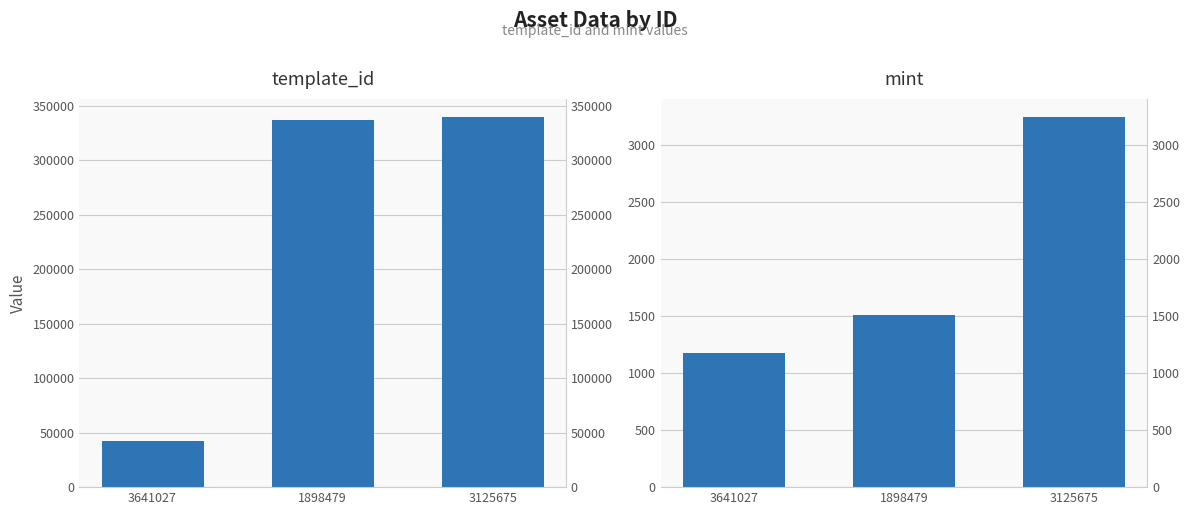

What is the sum of the template_id values at 3125675 and 1898479?

675871